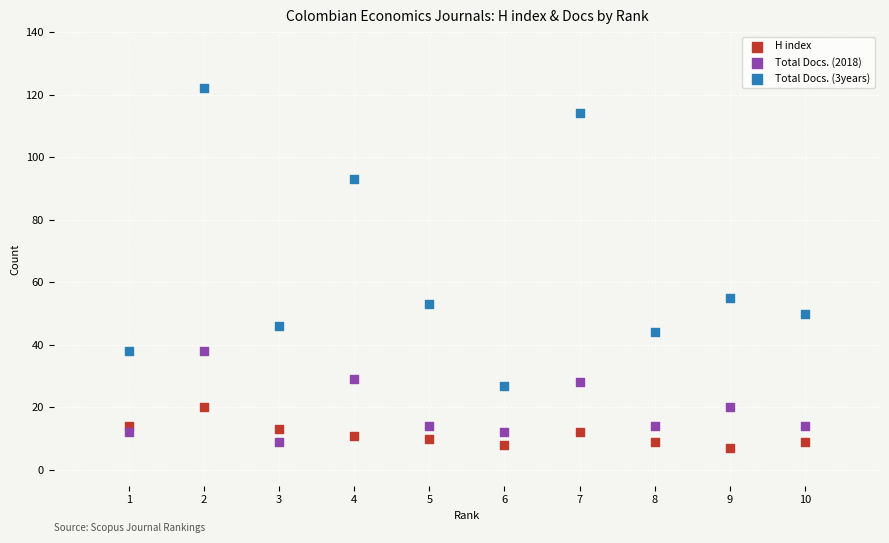

Across all data points, what is the range of X values (max minus min)?

9